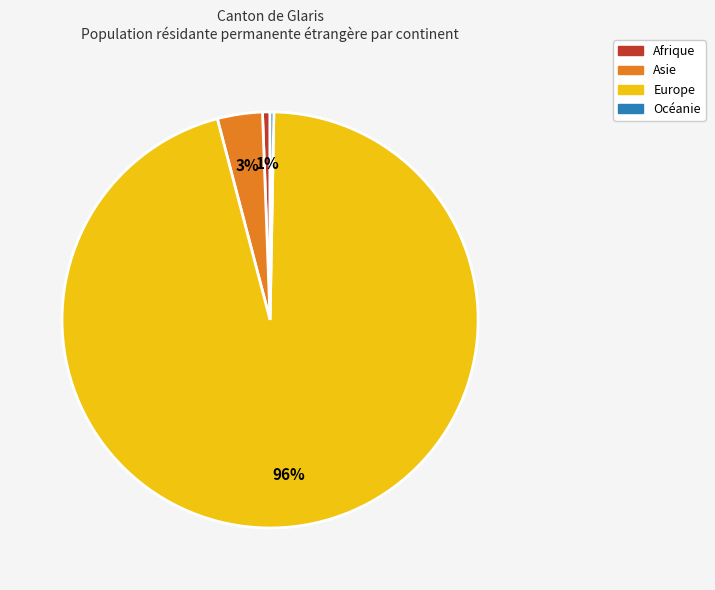

Which has a higher value, Océanie or Europe?

Europe